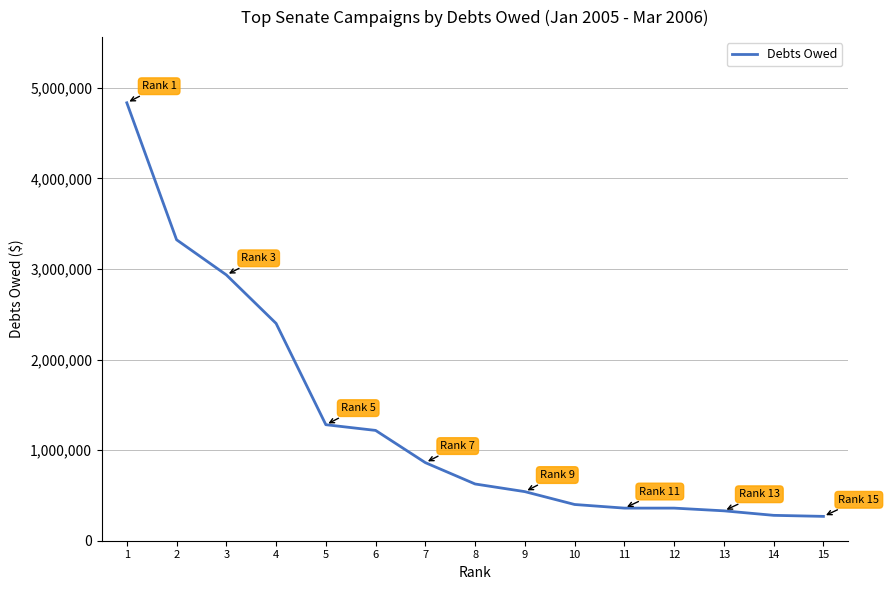

What is the ratio of the value at 5 to the value at 10?

3.2